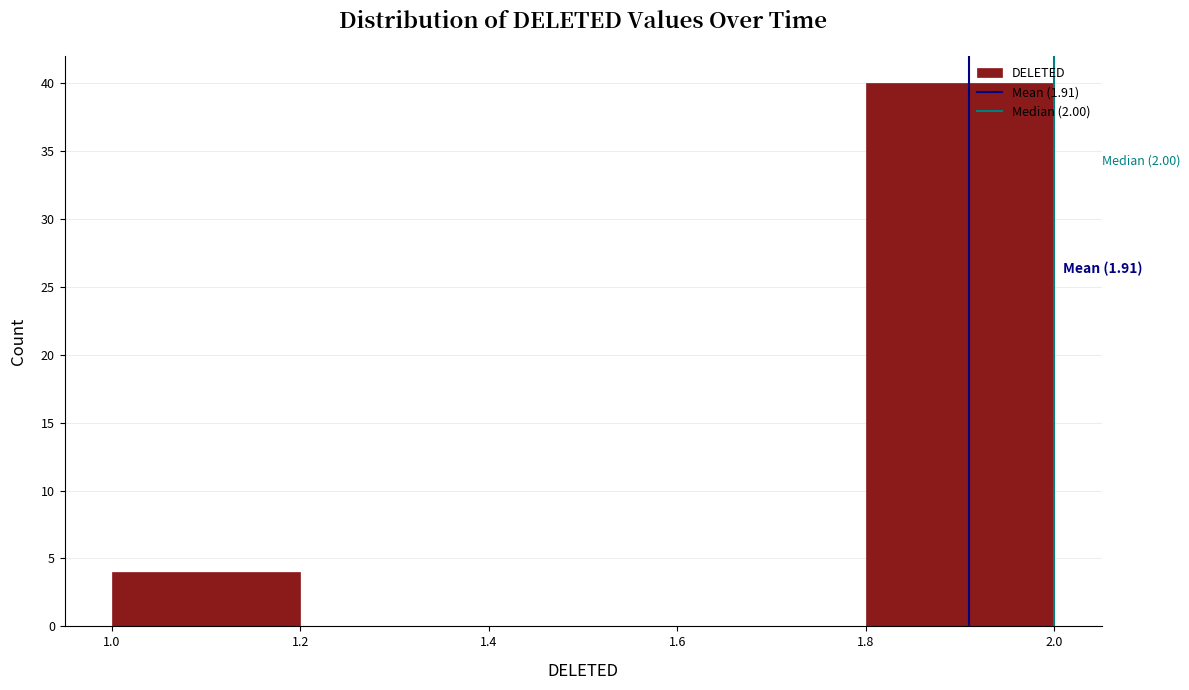

Over which range of the x-axis is the bar tallest?

1.8 to 2.0